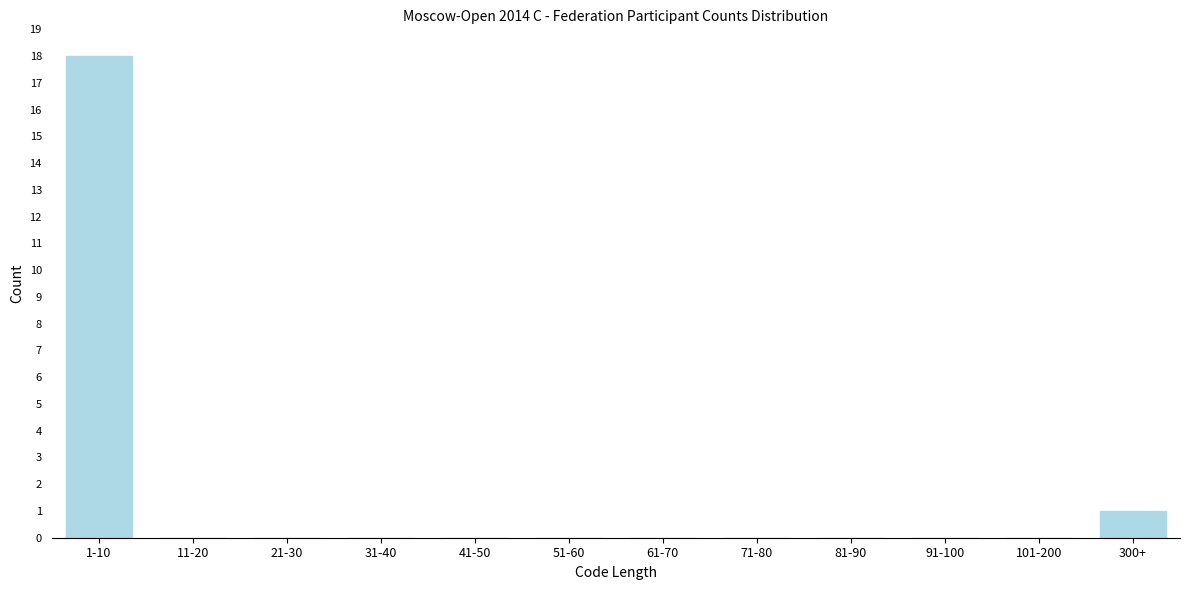

Reading left to right, transcribe all the data shown in this chart.

1-10=18	11-20=0	21-30=0	31-40=0	41-50=0	51-60=0	61-70=0	71-80=0	81-90=0	91-100=0	101-200=0	300+=1